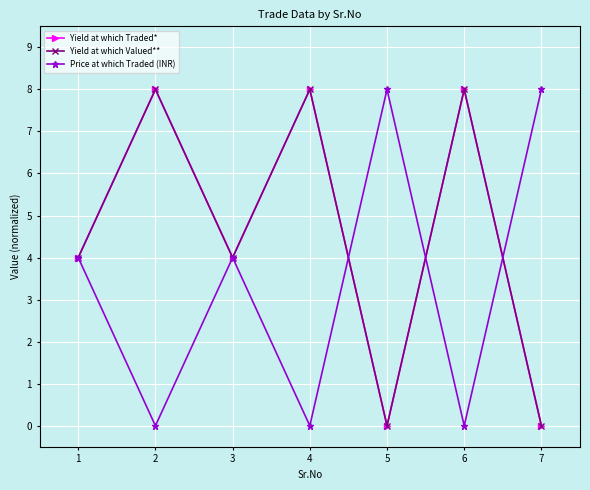

The Yield at which Valued** series shows 8.0 at 6. True or false?

True